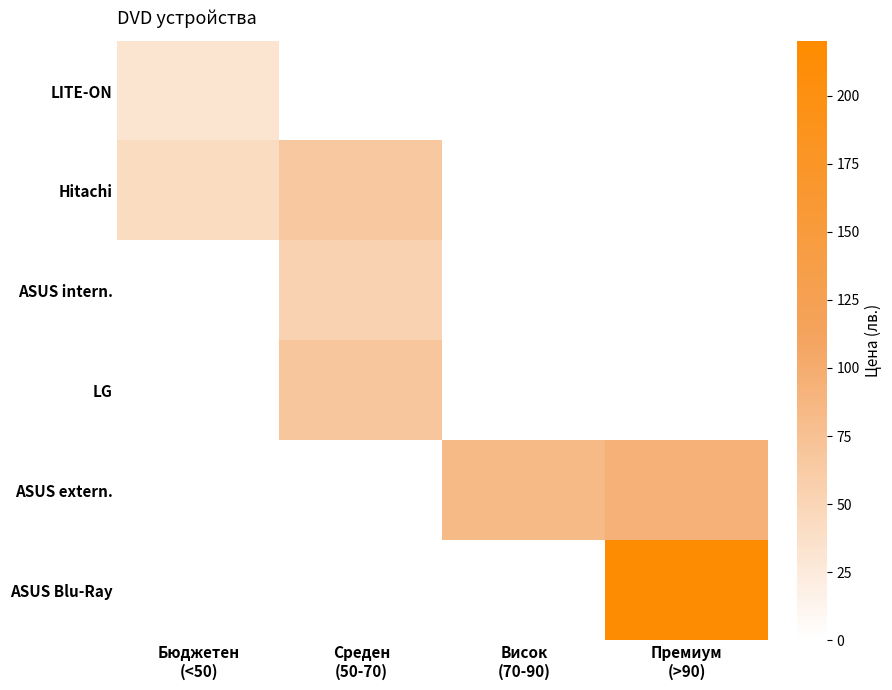

At Среден (50-70), list the series in order from largest to smallest.

LG, Hitachi, ASUS intern., LITE-ON, ASUS extern., ASUS Blu-Ray